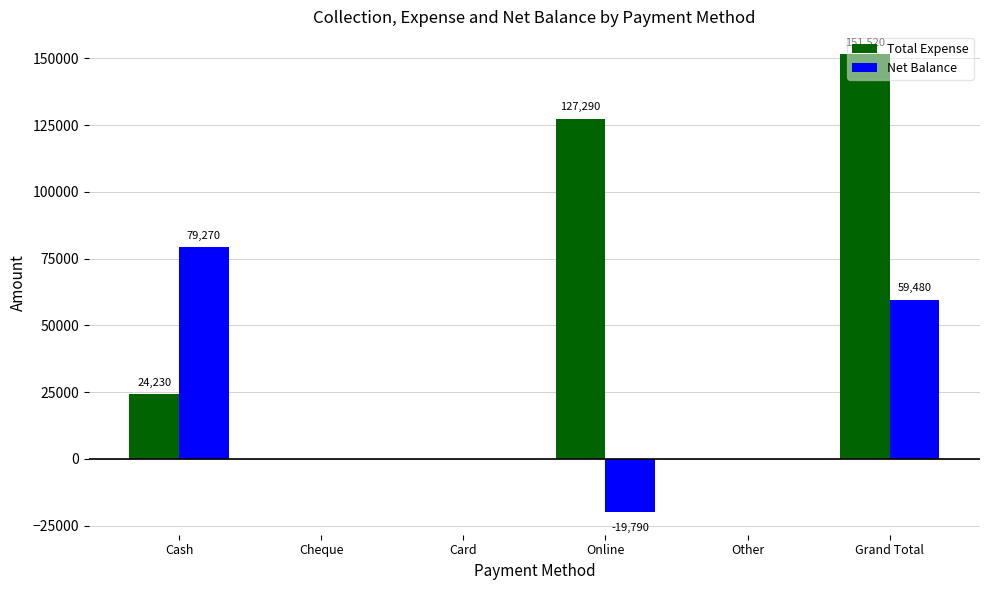

Which series has the widest spread of values?

Total Expense